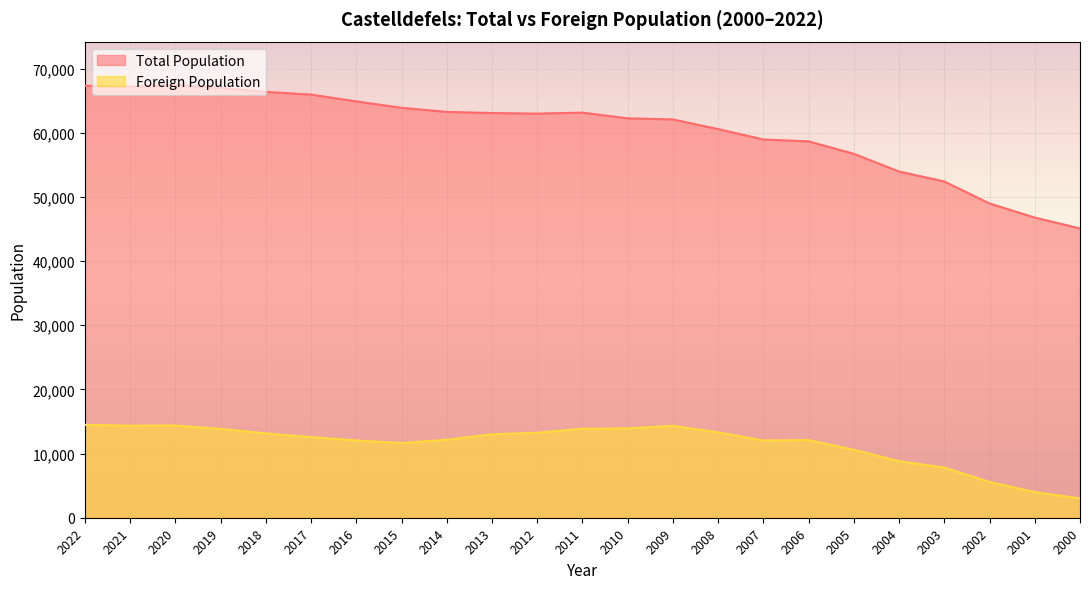

What is the value of the Foreign Population point at the 18th from the left?

10596